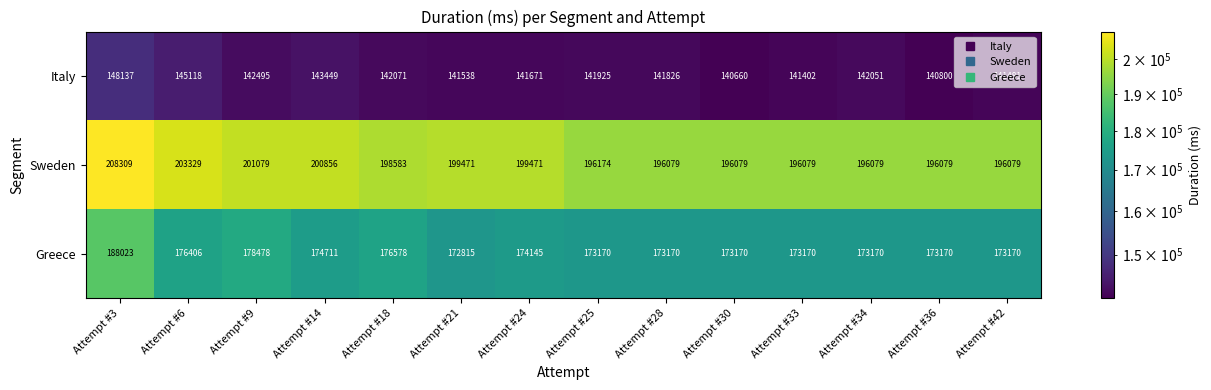

How many data points in Greece are less than 173170?

1